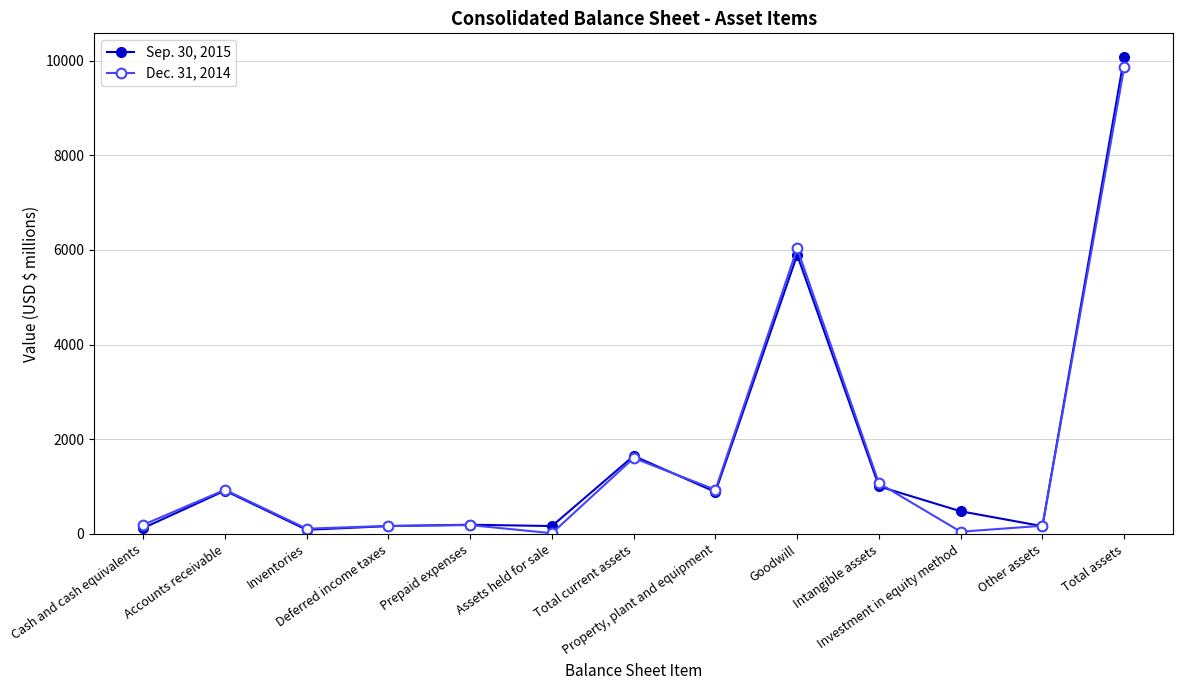

True or false: Dec. 31, 2014 has more than 2 points higher than both neighbors.

True